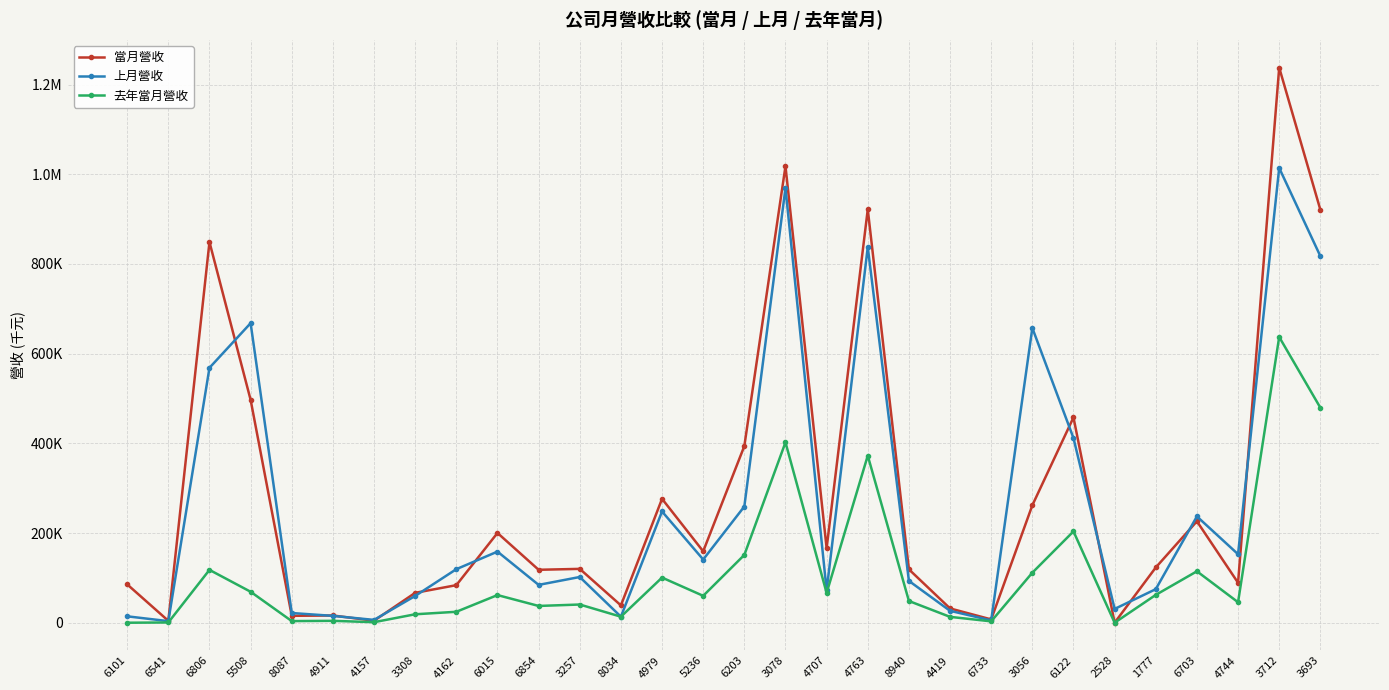

The value of 當月營收 at 3257 is 120105. True or false?

True